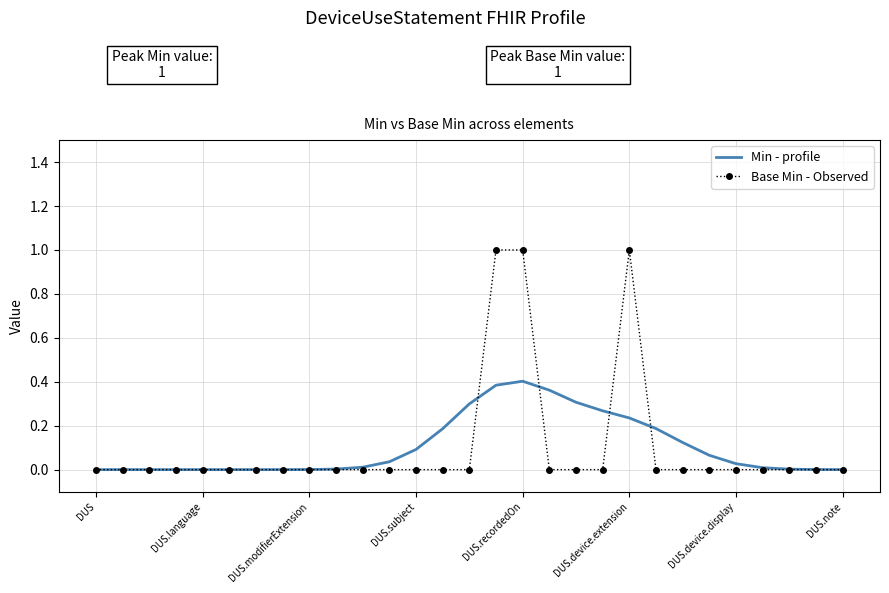

What are all the series names shown in the legend?

Min - profile, Base Min - Observed